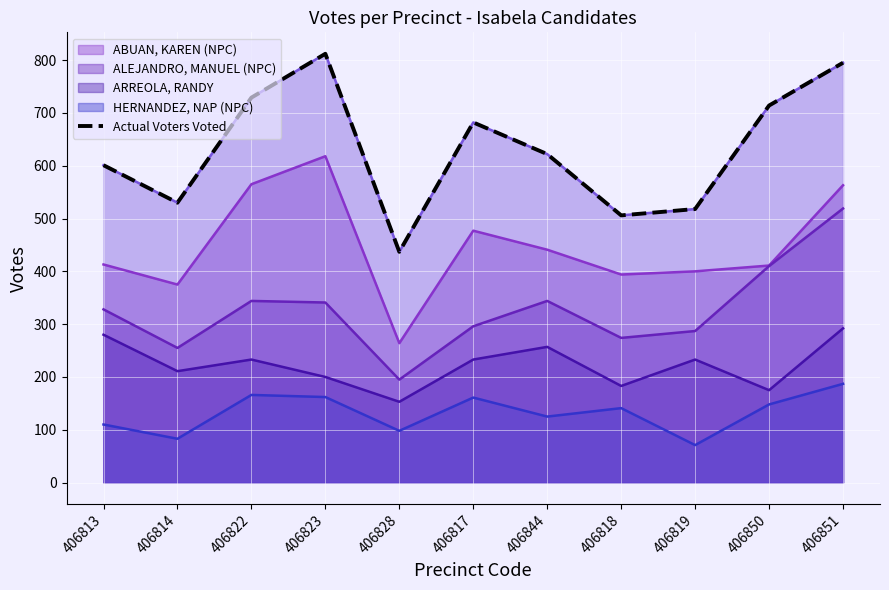

What is the label of the 9th point from the left?

406819